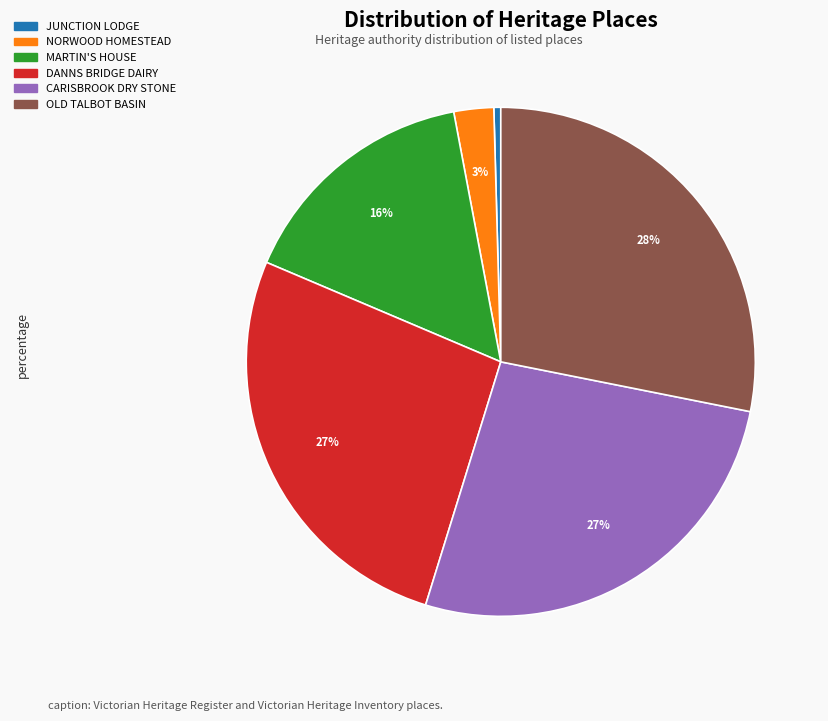

Is there a majority slice in this chart?

No